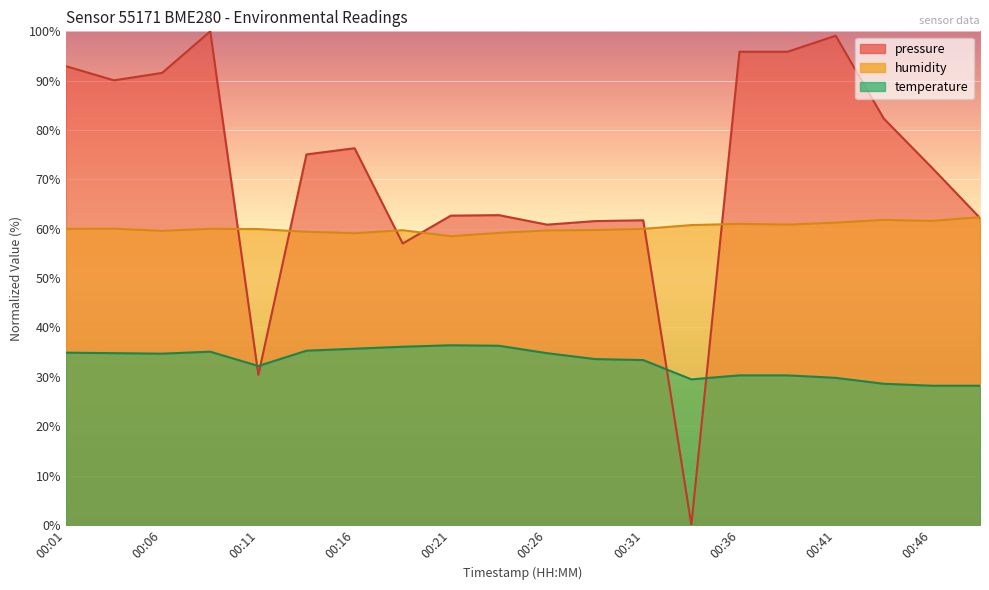

Where is pressure nearest to the value 50?

00:18